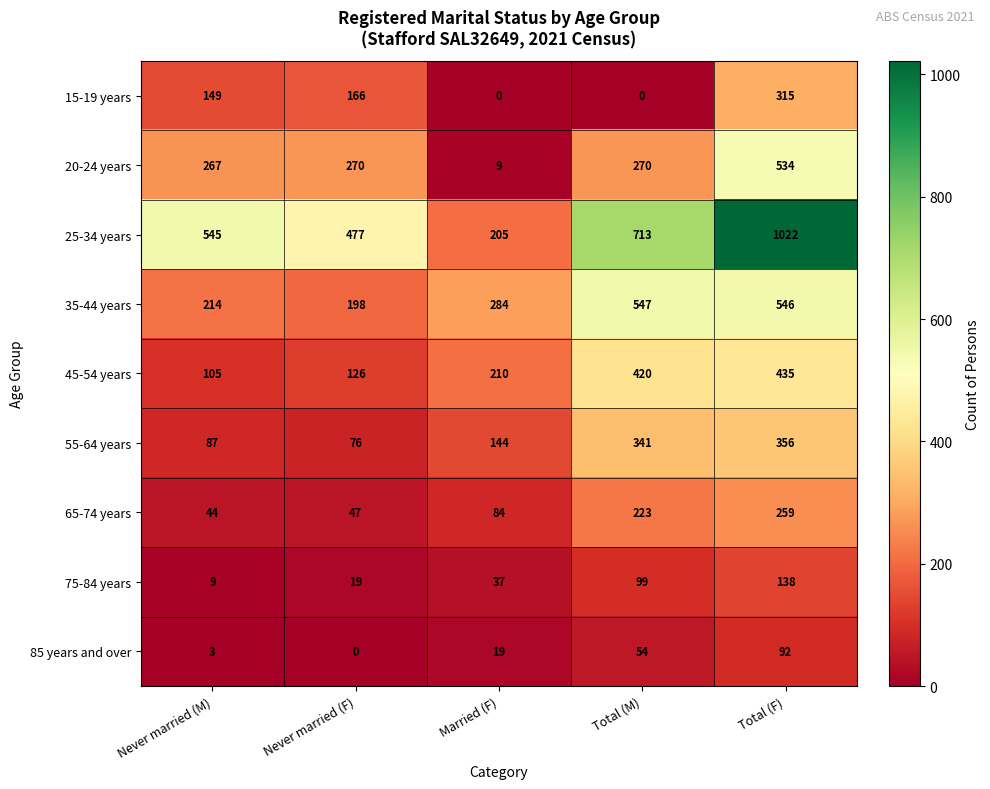

What is the difference between the 55-64 years values at Total (M) and Total (F)?

15